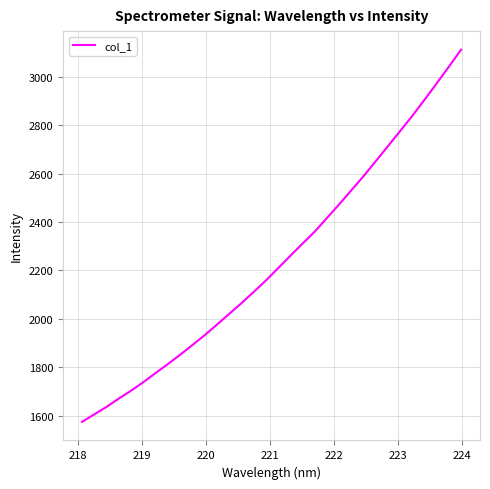

What is the difference between the maximum and minimum values?

1538.3